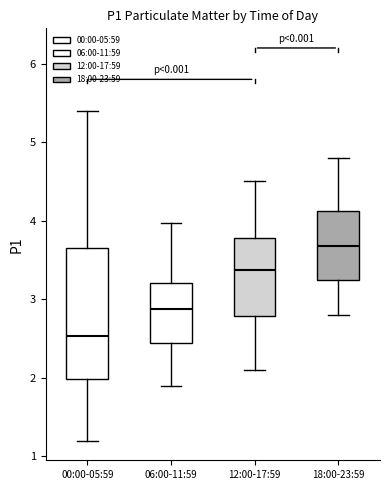

Which box is the tallest, from its lower edge to its upper edge?

00:00-05:59